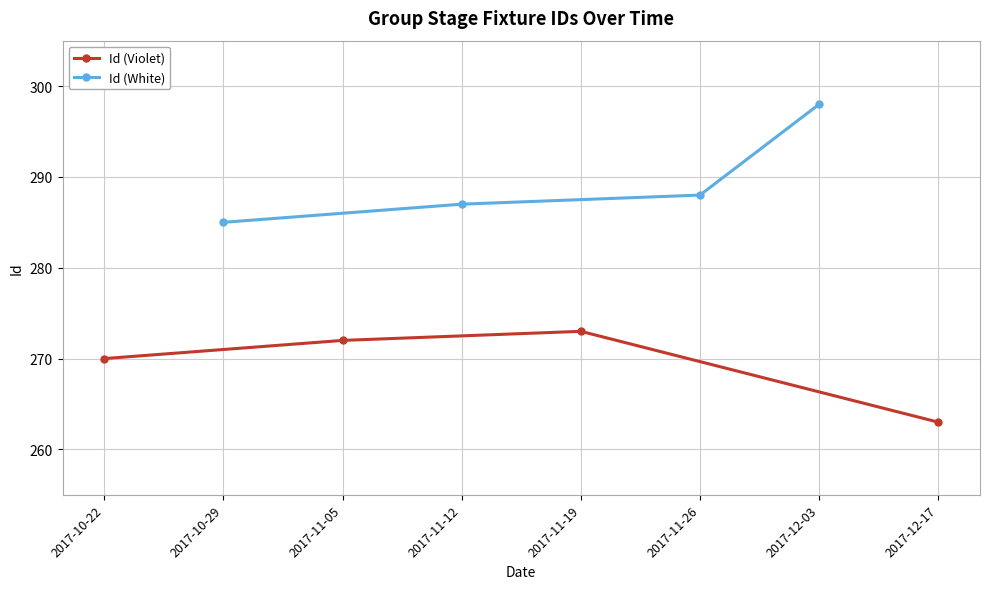

True or false: Id (Violet) has more than 1 points higher than both neighbors.

False